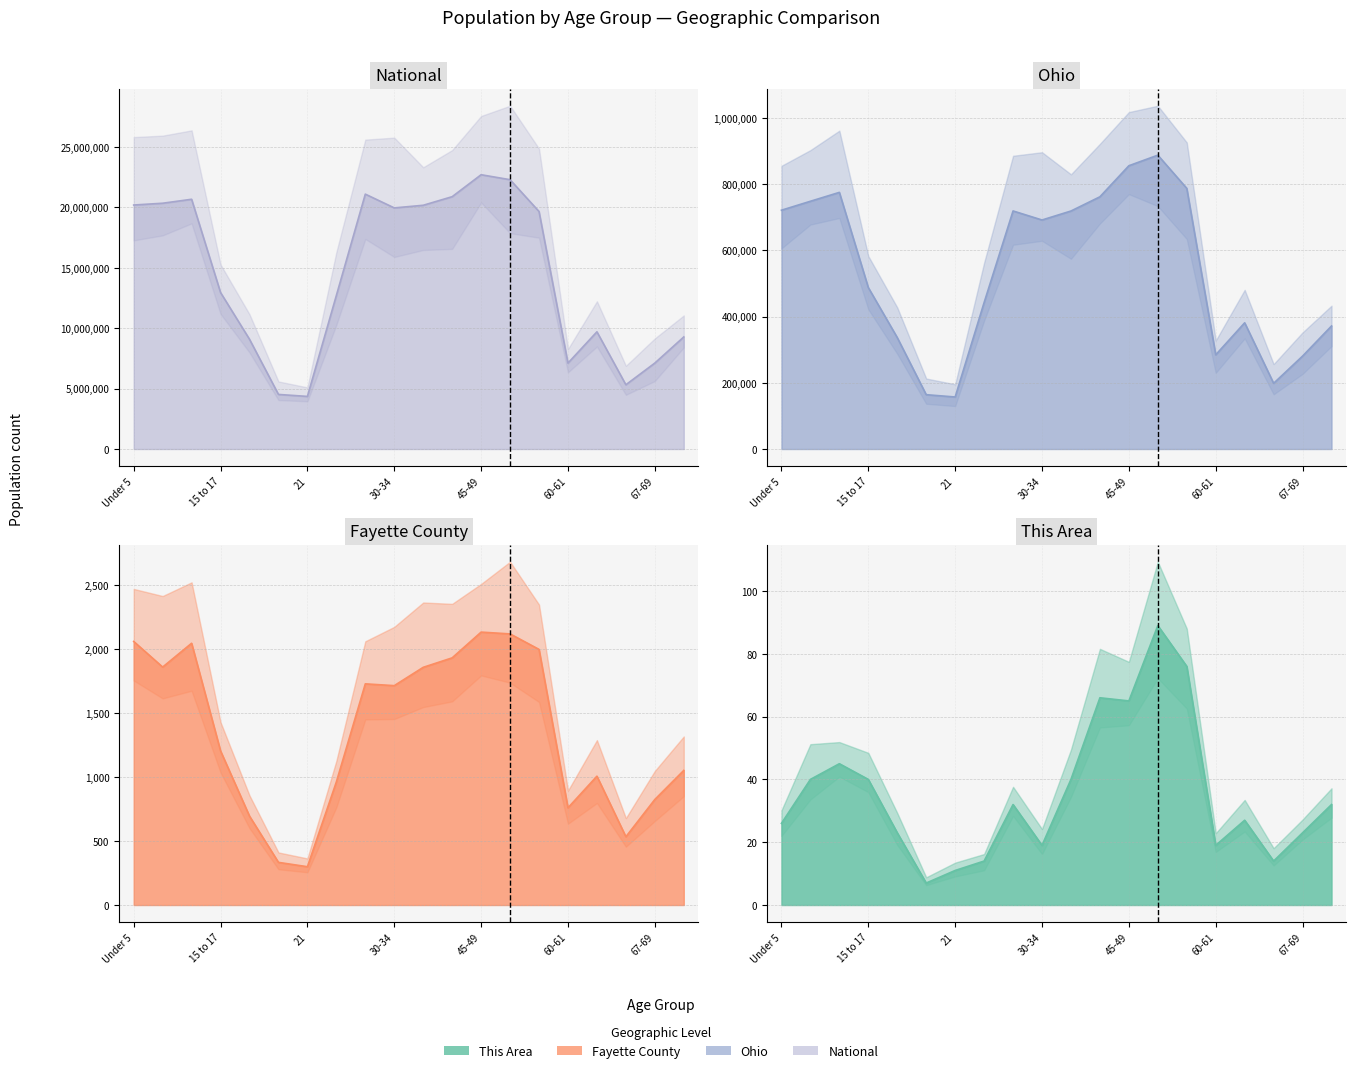

Is the value of National at 60-61 greater than the value of Fayette County at 45-49?

Yes